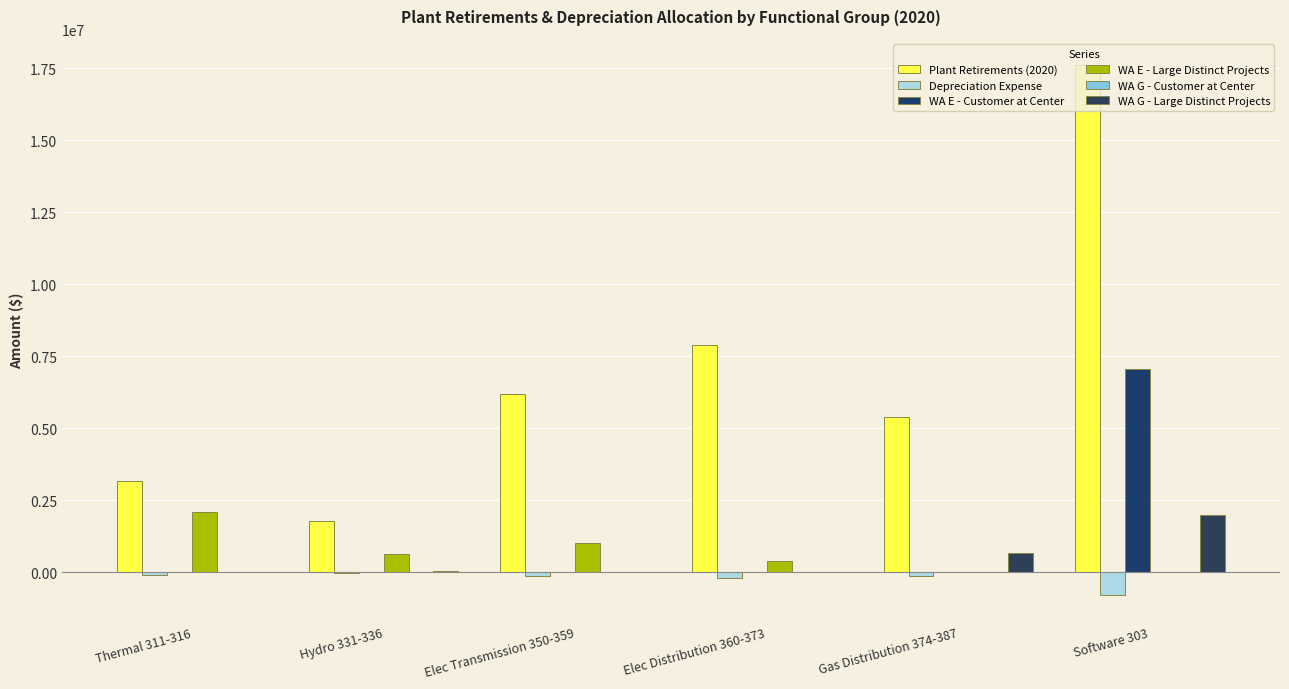

How many series are shown in this chart?

5